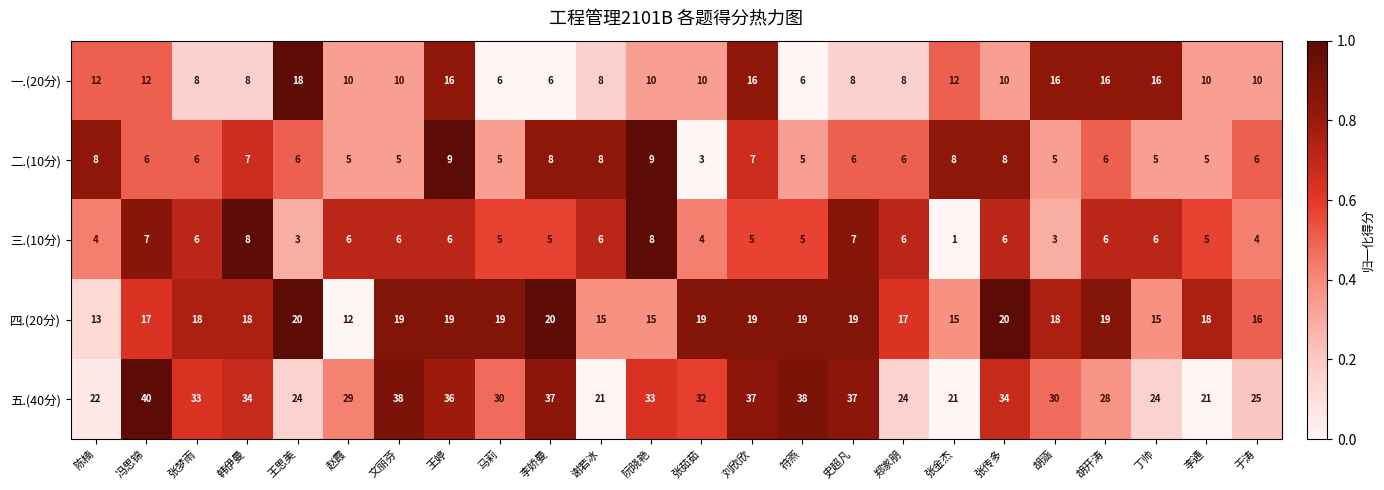

Which series has the widest spread of values?

五.(40分)